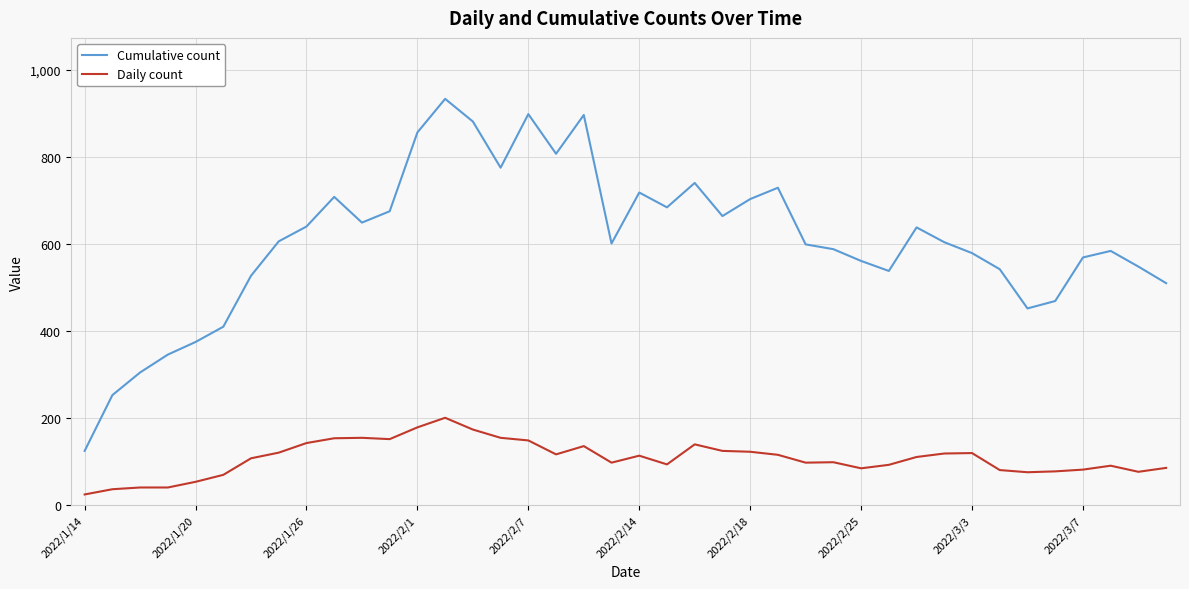

Which series has the largest total across all categories?

Cumulative count